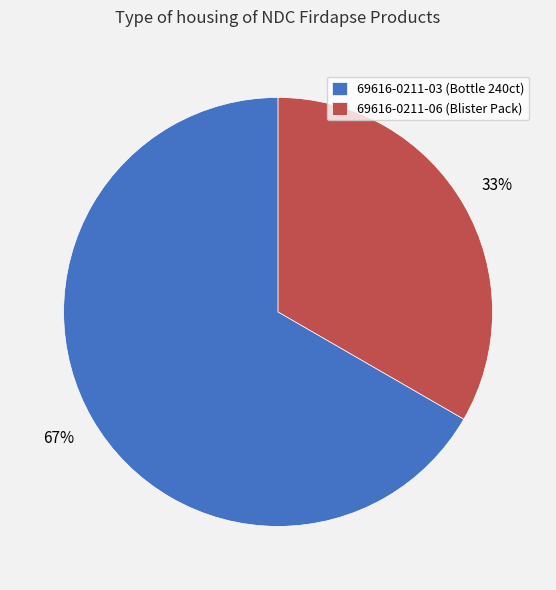

Which slice is the largest?

69616-0211-03